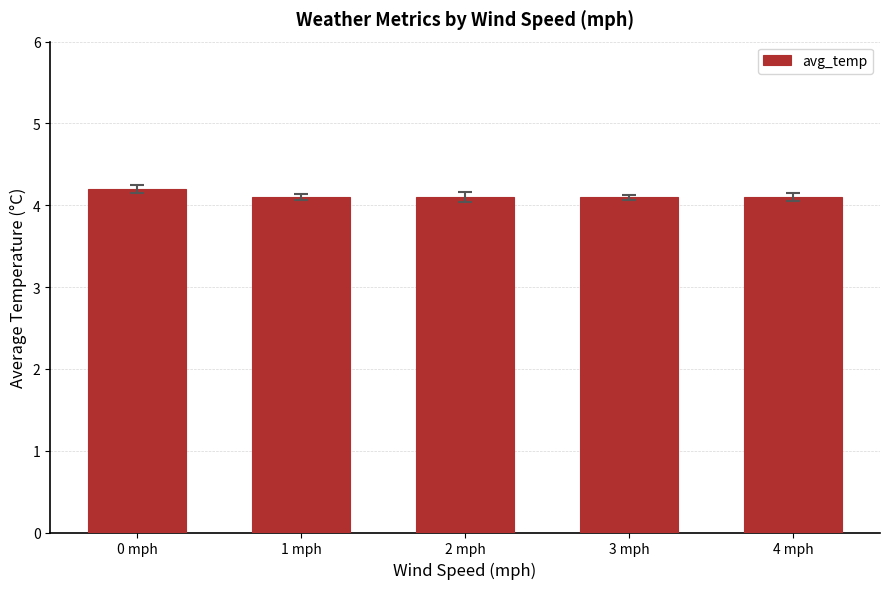

What position from the left is 1 mph?

2